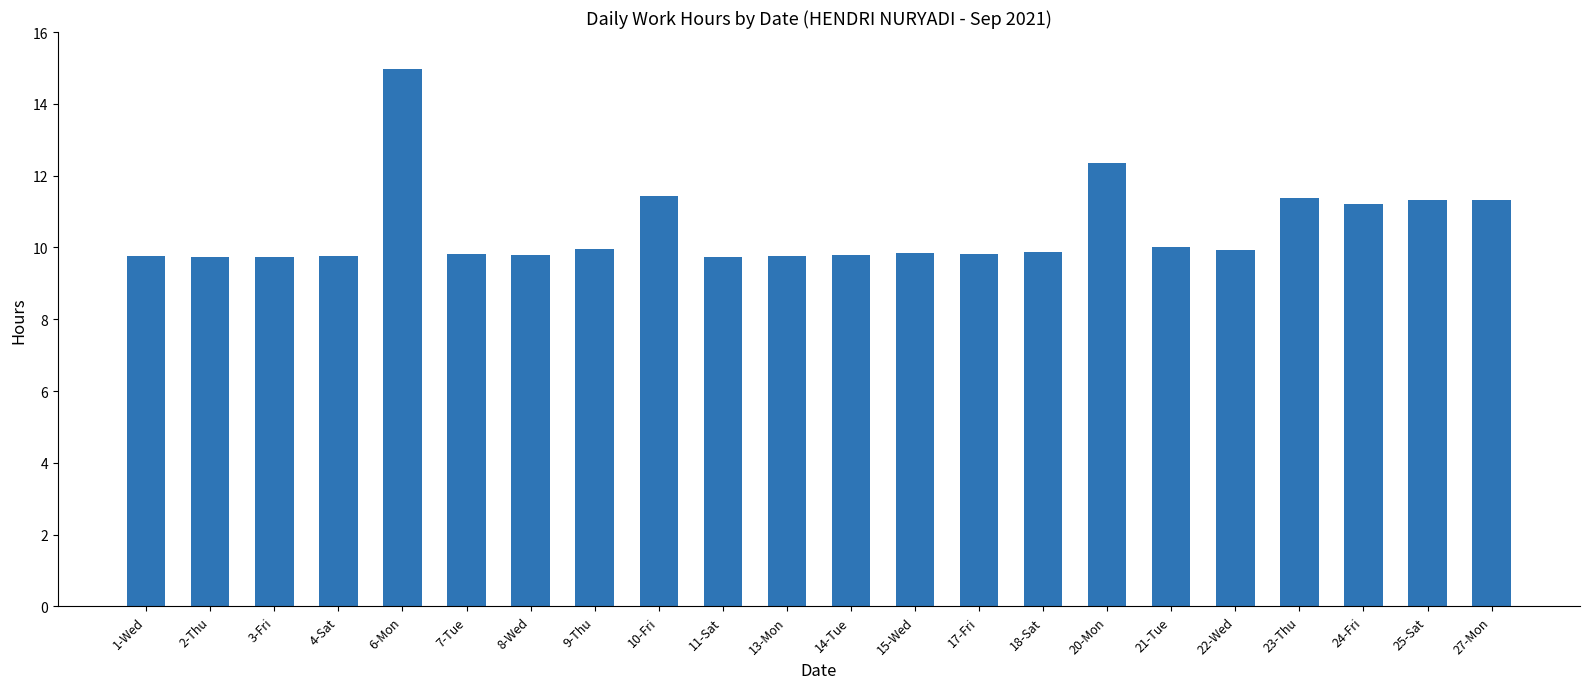

At which label is the value closest to 12?

20-Mon